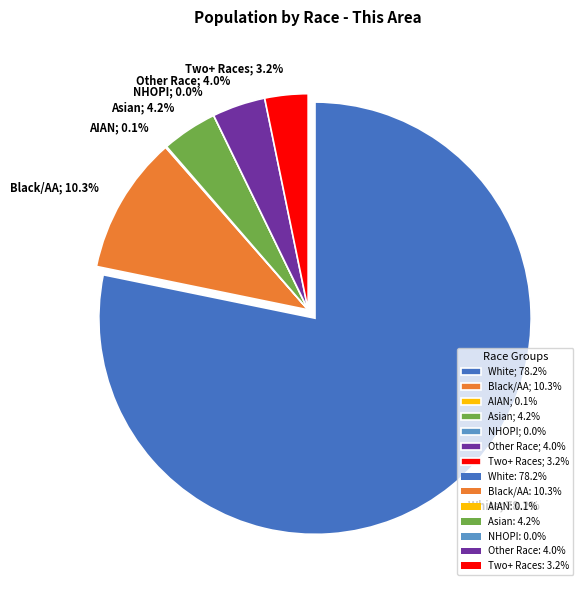

Which slice is the largest?

White alone